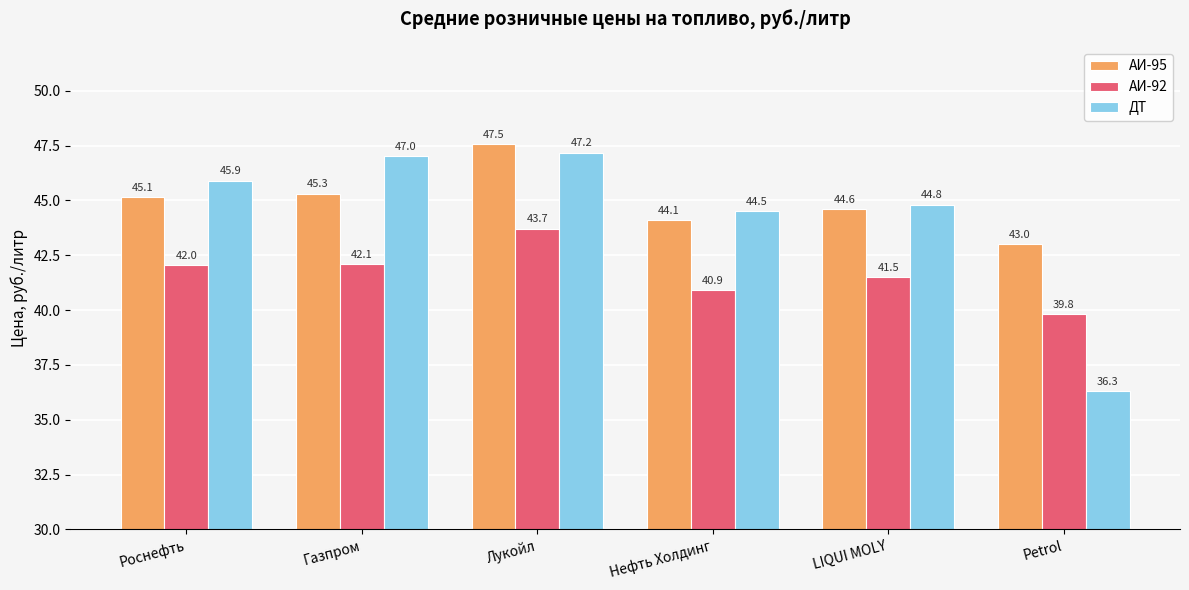

Is it true that ДТ equals 36.3 at Petrol?

True